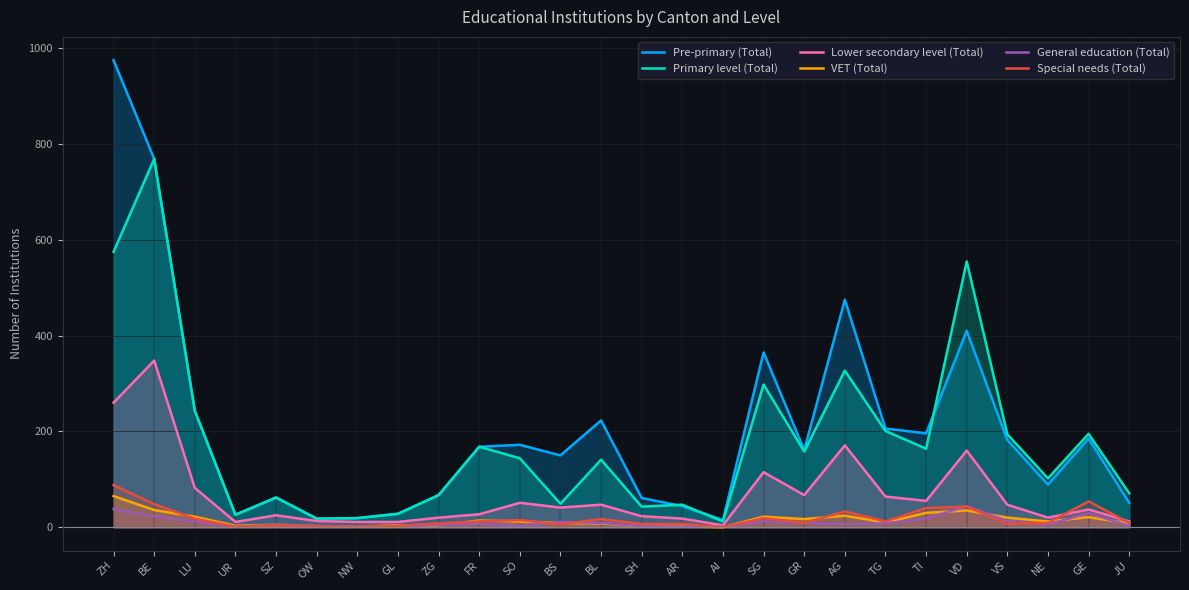

True or false: Primary level (Total) and Special needs (Total) cross at least once.

False